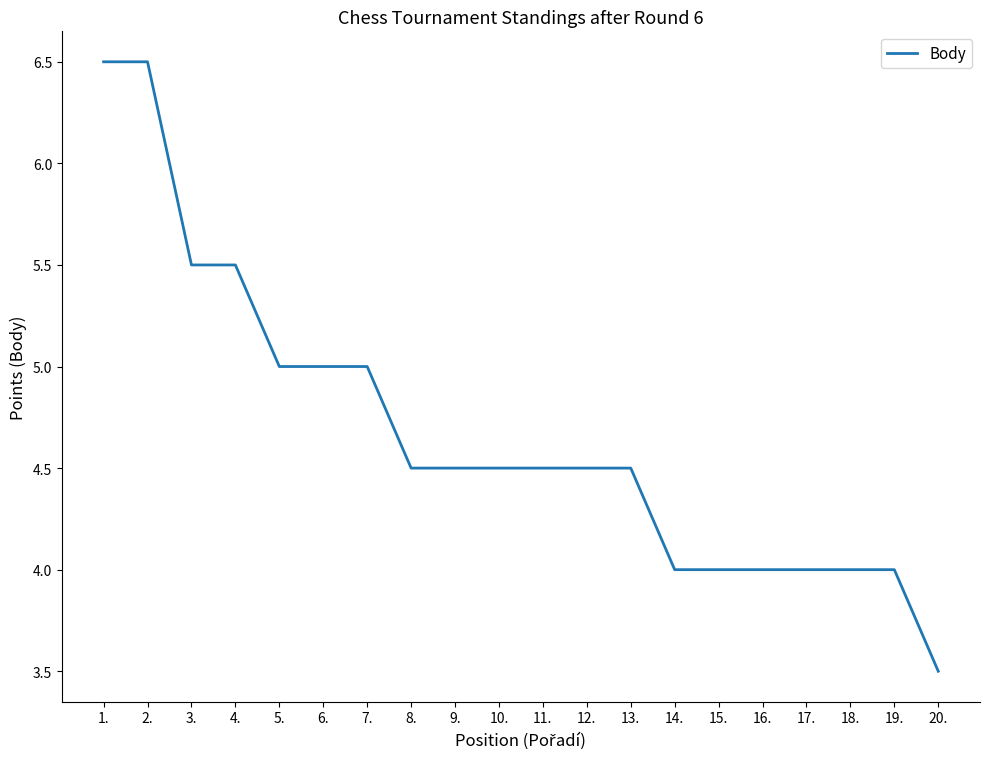

Does the chart have visible grid lines?

No